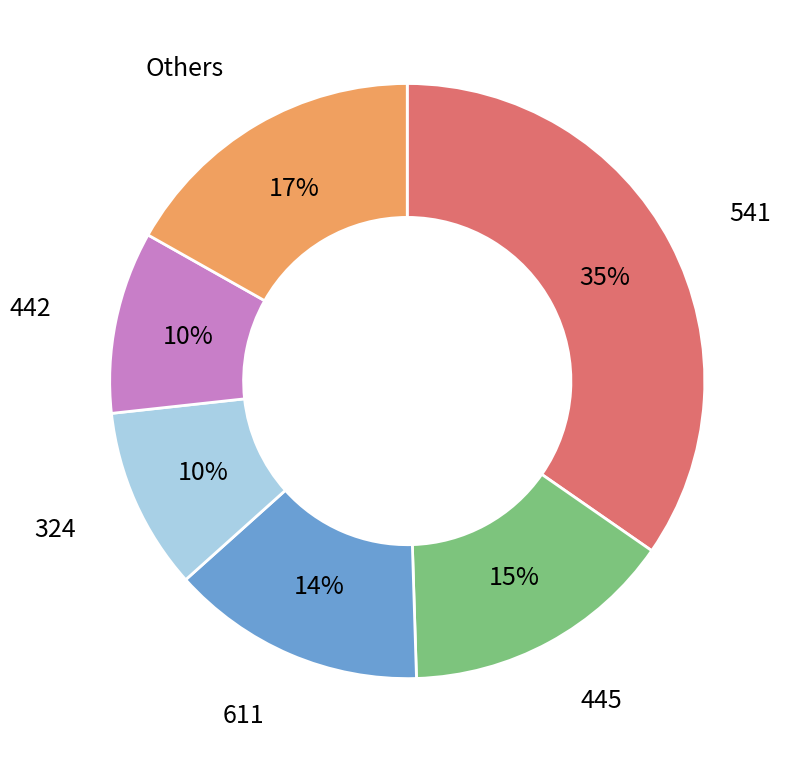

To the nearest percent, what is the difference between the largest and smallest slice percentages?

25%